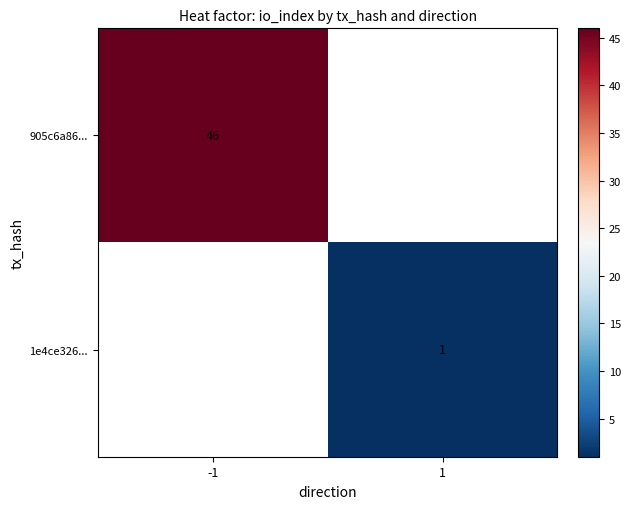

At which category does the chart reach its peak across all series?

-1